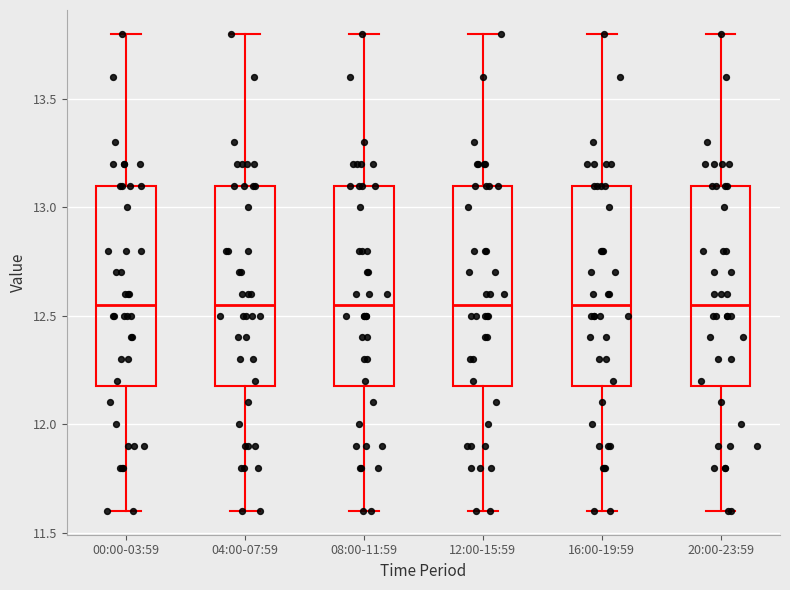

Reading left to right, transcribe this box plot: for each box, give where its median line is, the range the box spans, and where its two whiskers end, as read against the y-axis. The values are not printed on the chart, so give them approximately, as read against the axis.

00:00-03:59: median 12.55, box 12.20 to 13.10, whiskers 11.60 to 13.80
04:00-07:59: median 12.55, box 12.20 to 13.10, whiskers 11.60 to 13.80
08:00-11:59: median 12.55, box 12.20 to 13.10, whiskers 11.60 to 13.80
12:00-15:59: median 12.55, box 12.20 to 13.10, whiskers 11.60 to 13.80
16:00-19:59: median 12.55, box 12.20 to 13.10, whiskers 11.60 to 13.80
20:00-23:59: median 12.55, box 12.20 to 13.10, whiskers 11.60 to 13.80